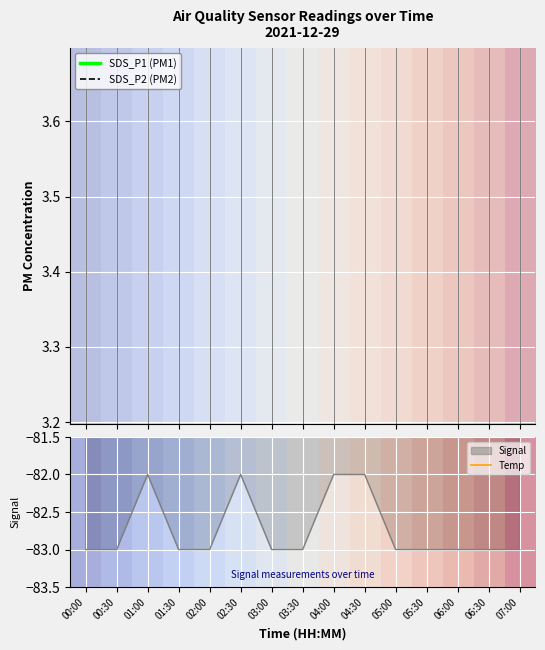

What is the value of the Temp point at the 5th from the left?

9.3